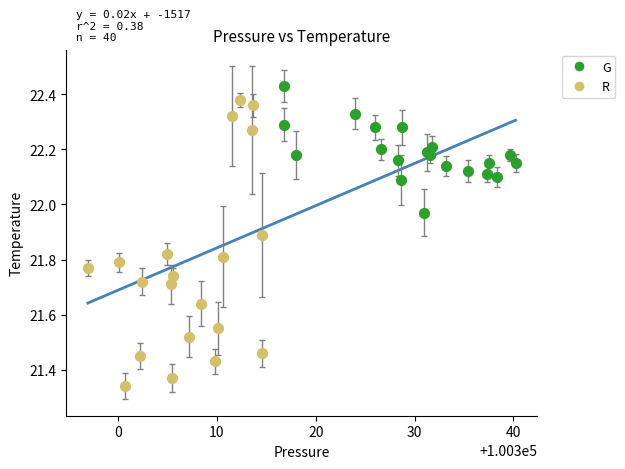

Which series has the widest spread of Y values?

R